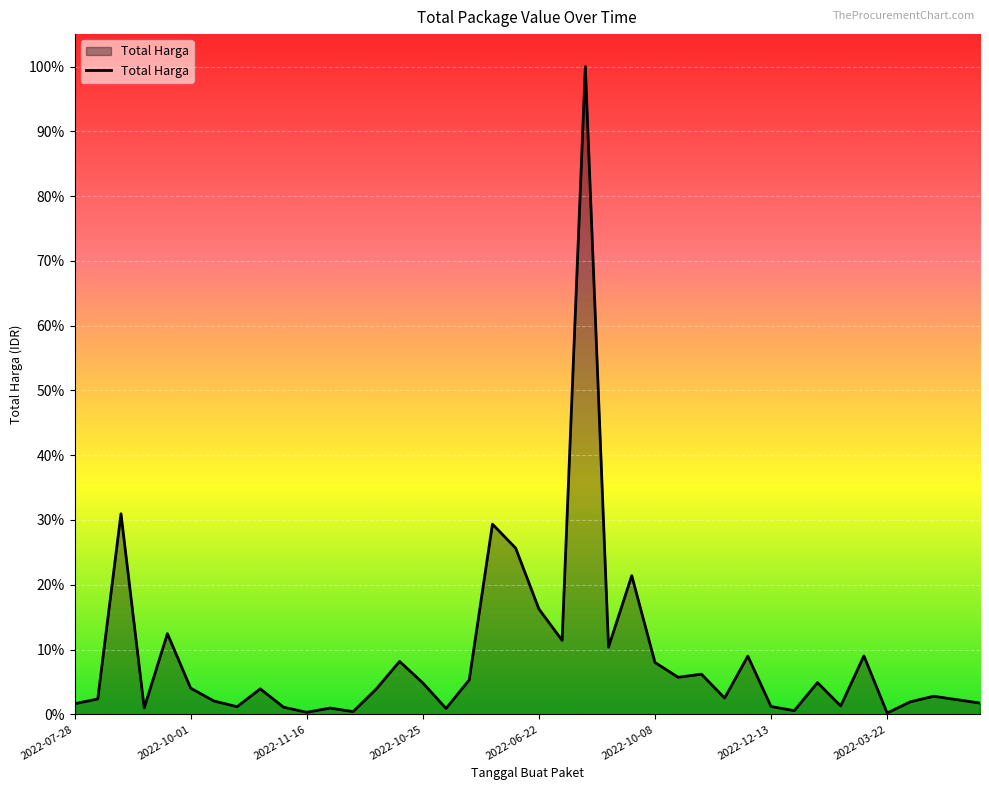

Does the chart have visible grid lines?

Yes